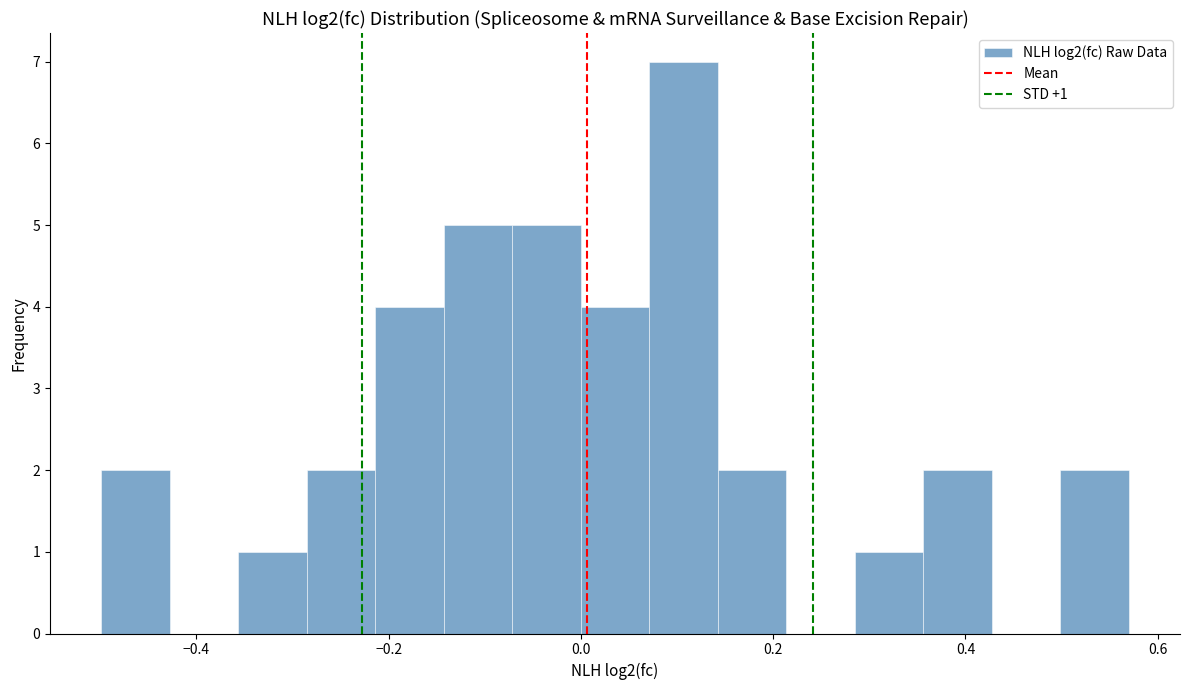

Around what value on the x-axis is the tallest bar? Give the approximate position of its centre, as read against the axis.

0.10